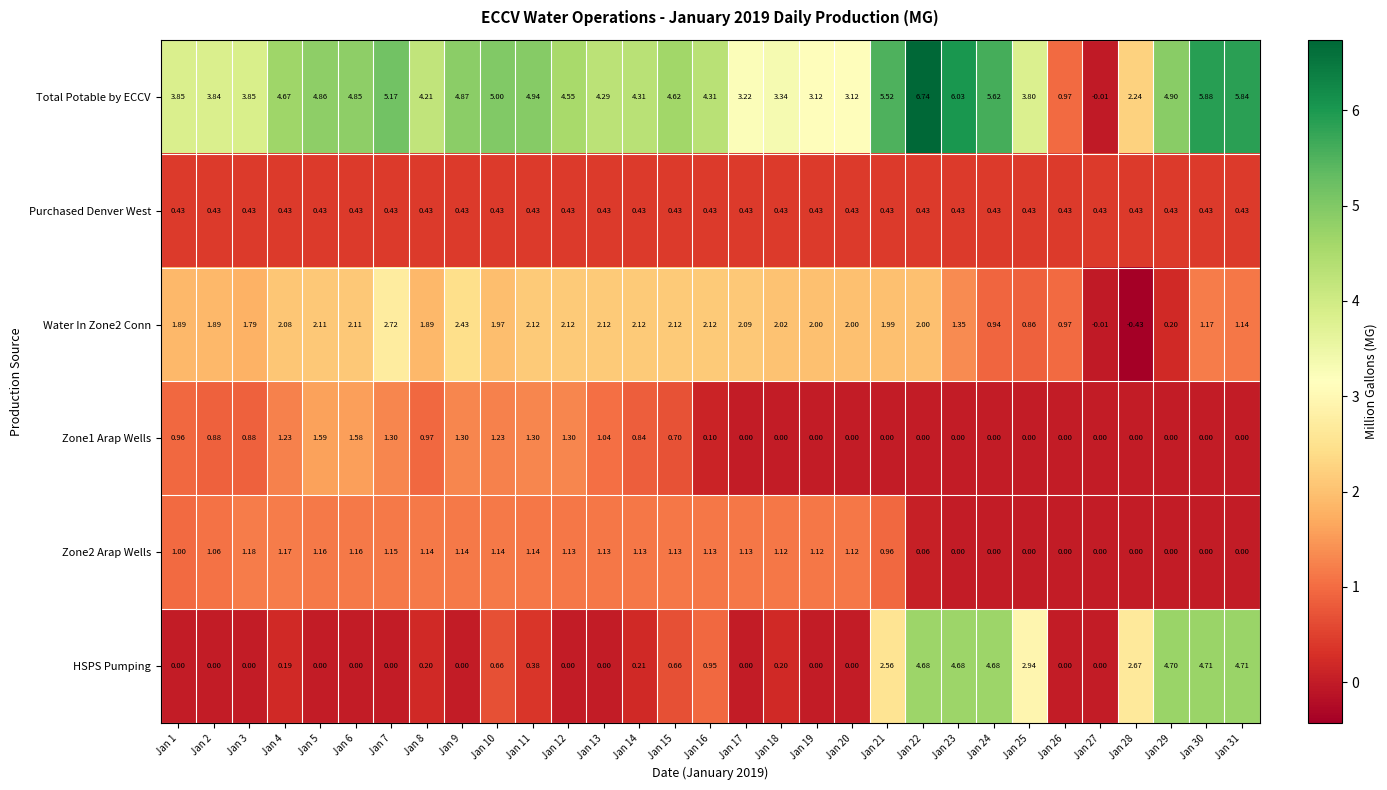

Which series has the largest total across all categories?

Total Potable by ECCV